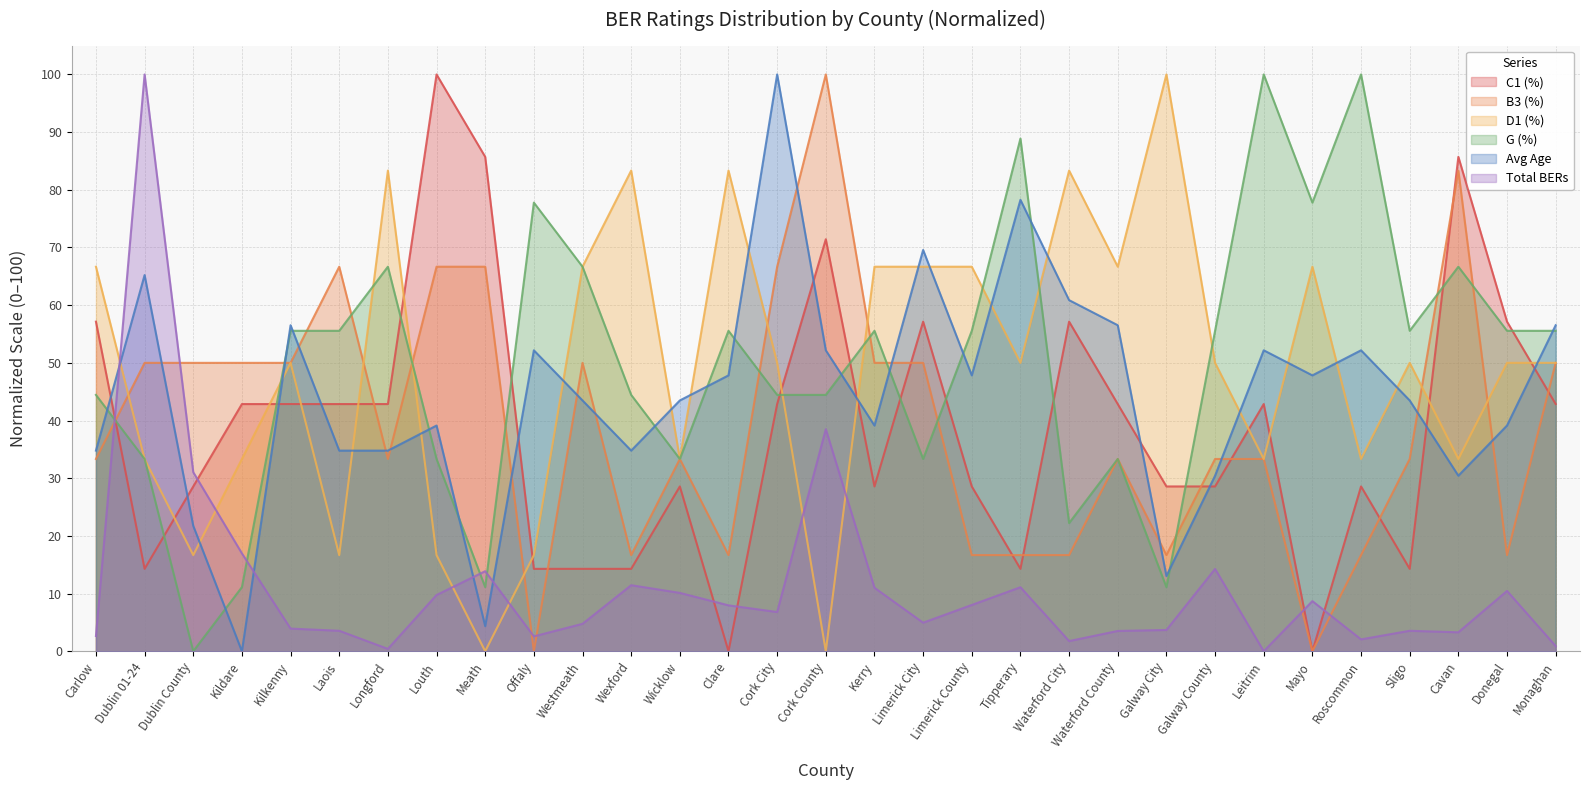

What is the difference between the G (%) values at Cork County and Donegal?

11.1